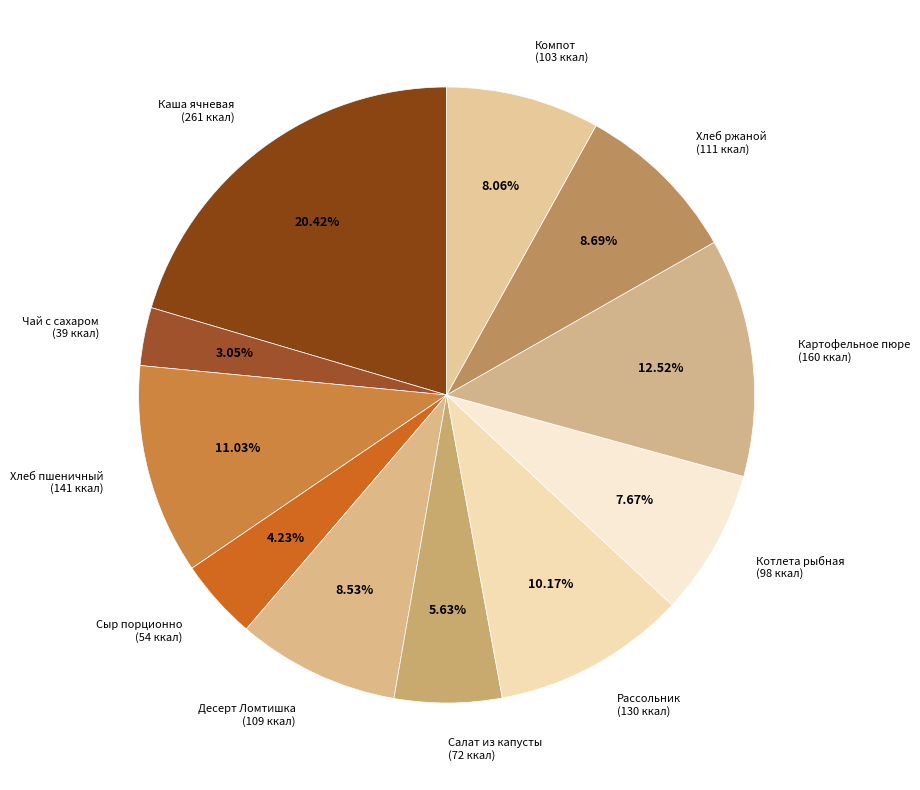

To the nearest percent, what is the difference between the largest and smallest slice percentages?

17%